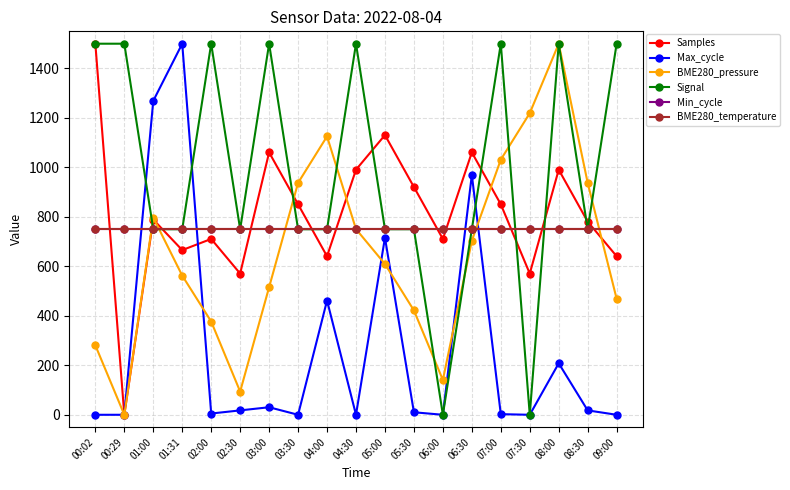

The value of Samples at 00:02 is 1500.0. True or false?

True